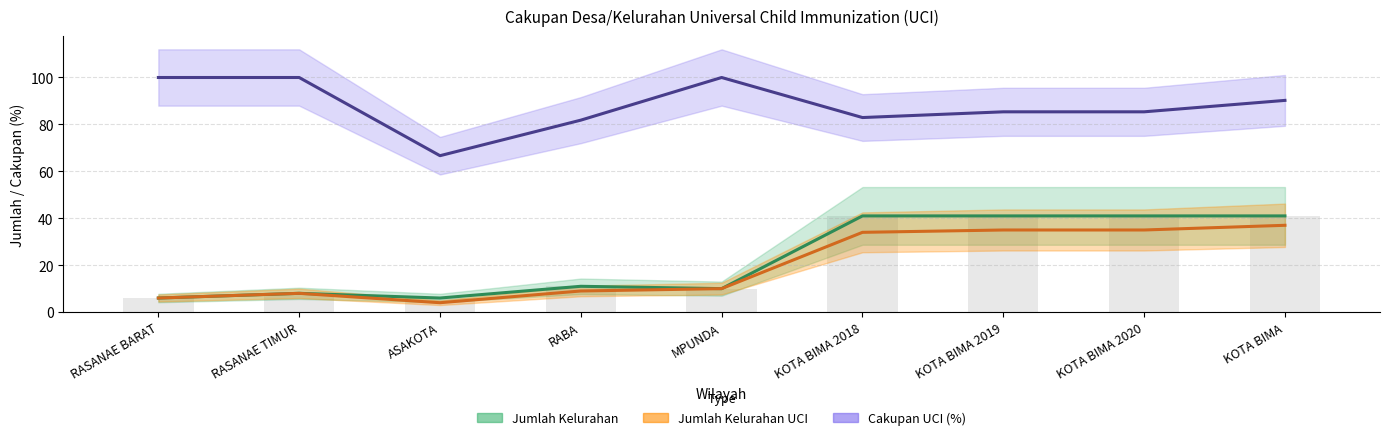

Reading left to right, transcribe all the data shown in this chart.

Jumlah Kelurahan: 6.0	8.0	6.0	11.0	10.0	41.0	41.0	41.0	41.0
Jumlah Kelurahan UCI: 6.0	8.0	4.0	9.0	10.0	34.0	35.0	35.0	37.0
Cakupan UCI (%): 100.0	100.0	66.7	81.8	100.0	82.9	85.4	85.4	90.2